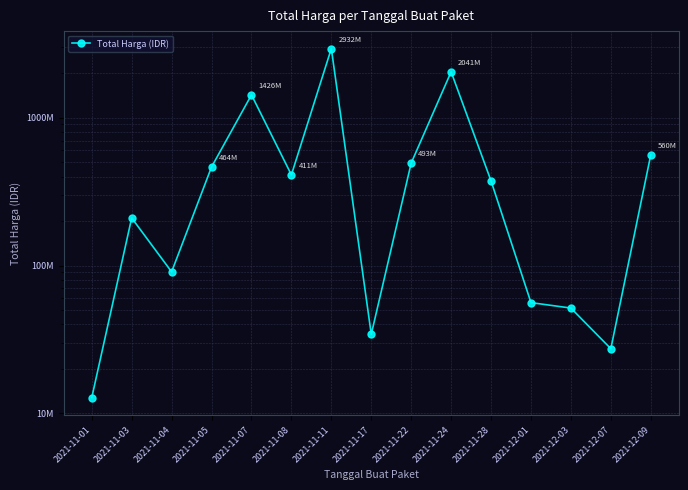

Is it true that the value at 2021-12-01 is 94574297?

False